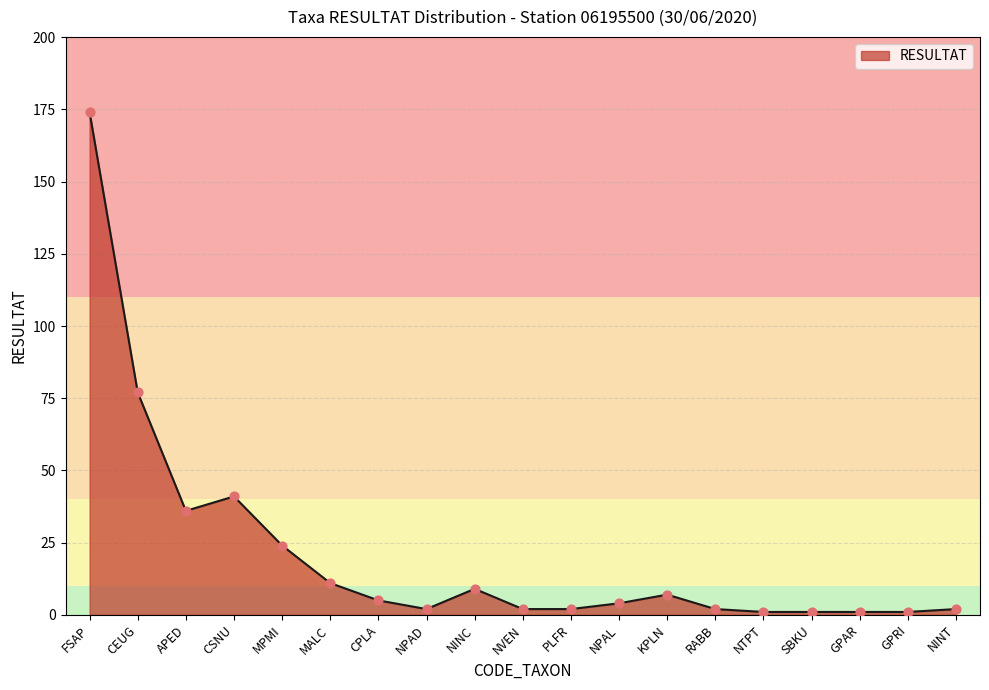

What is the change in value from CSNU to SBKU?

-40